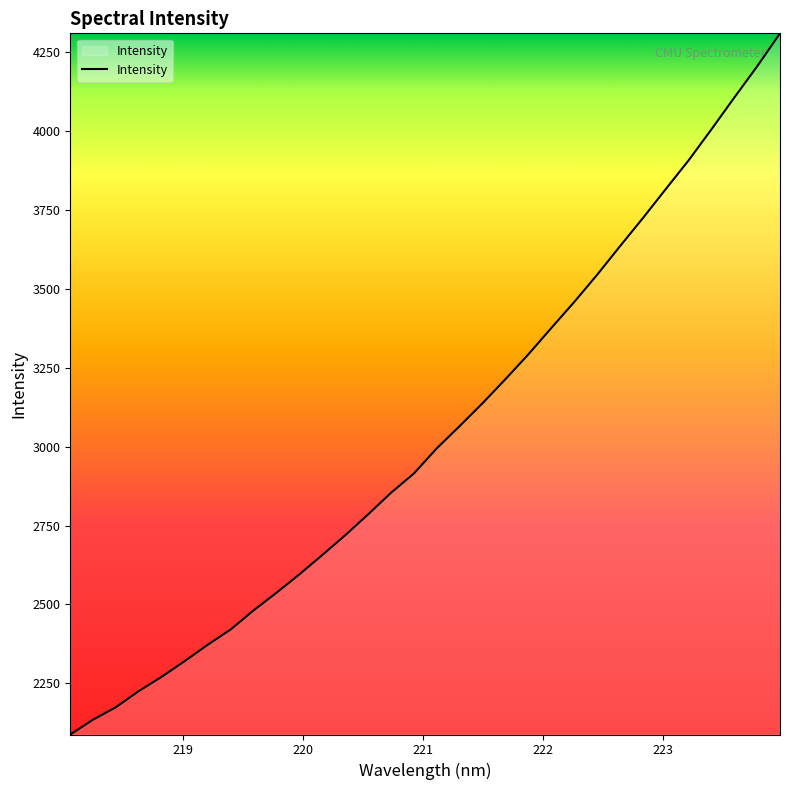

What is the greatest value displayed?

4309.2